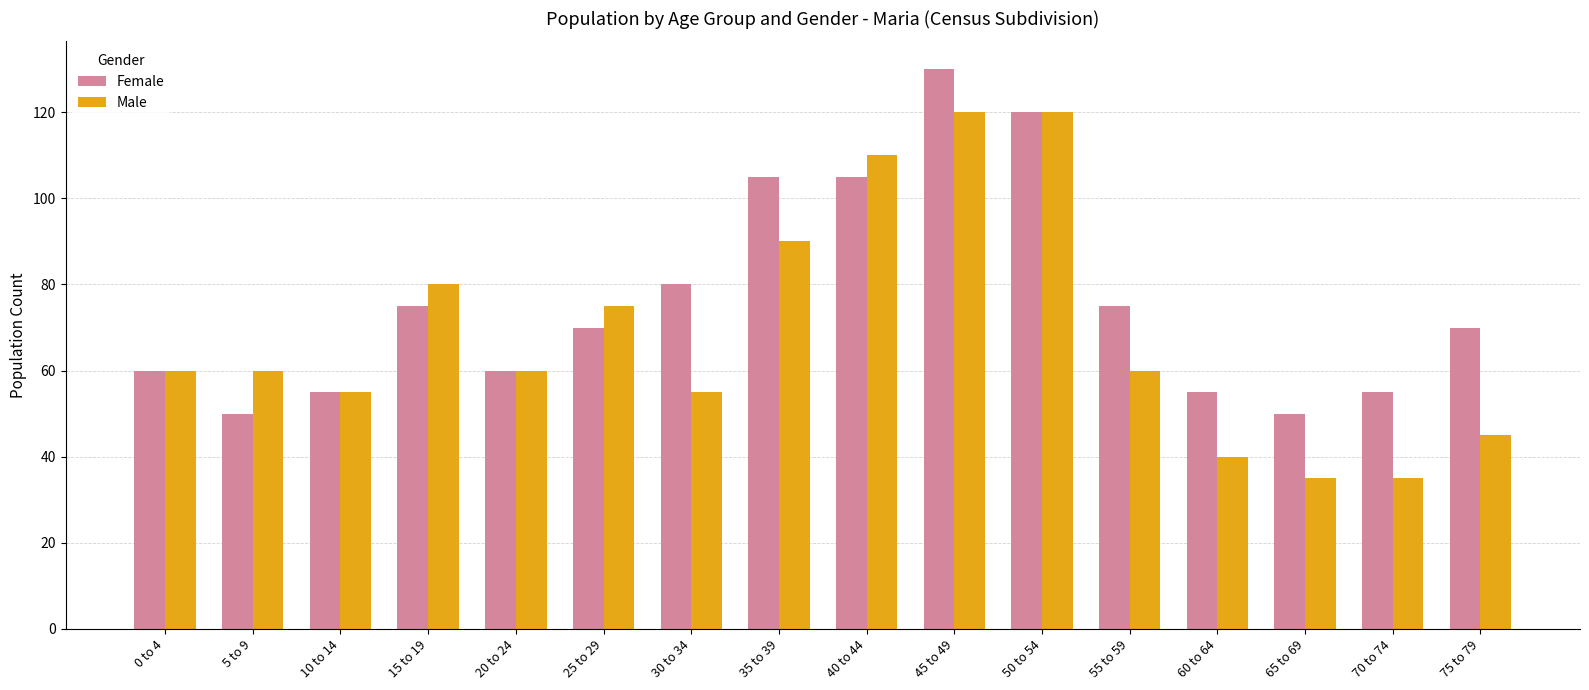

Is the value of Female at 55 to 59 greater than the value of Male at 55 to 59?

Yes